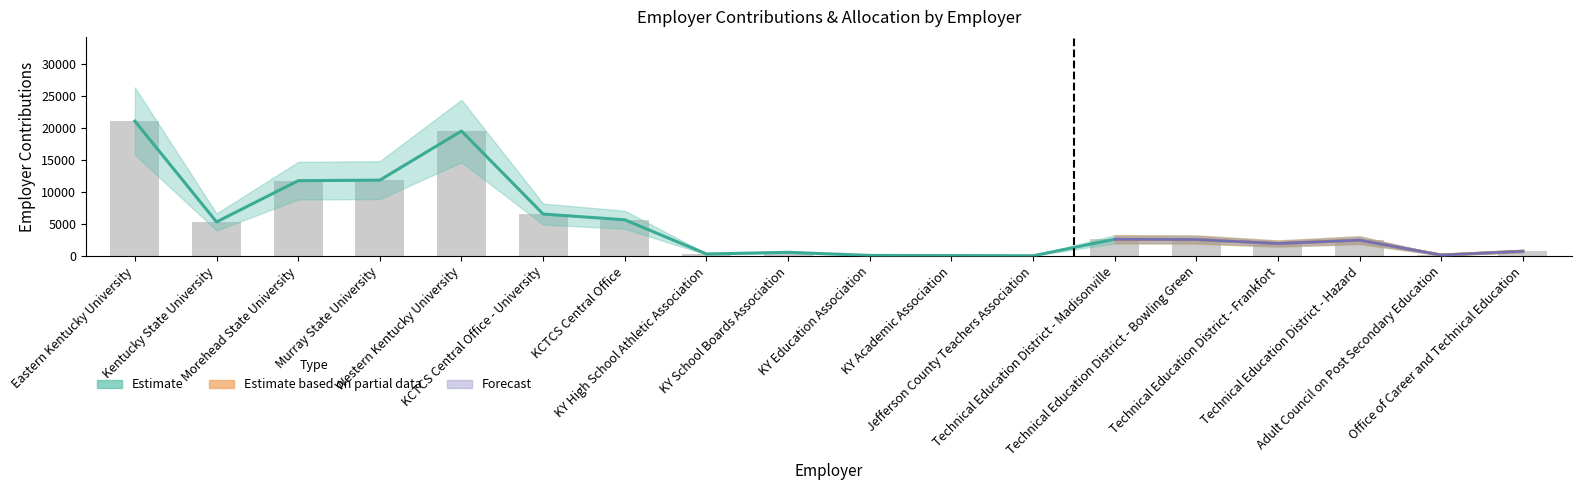

What is the minimum value shown in the chart?

23